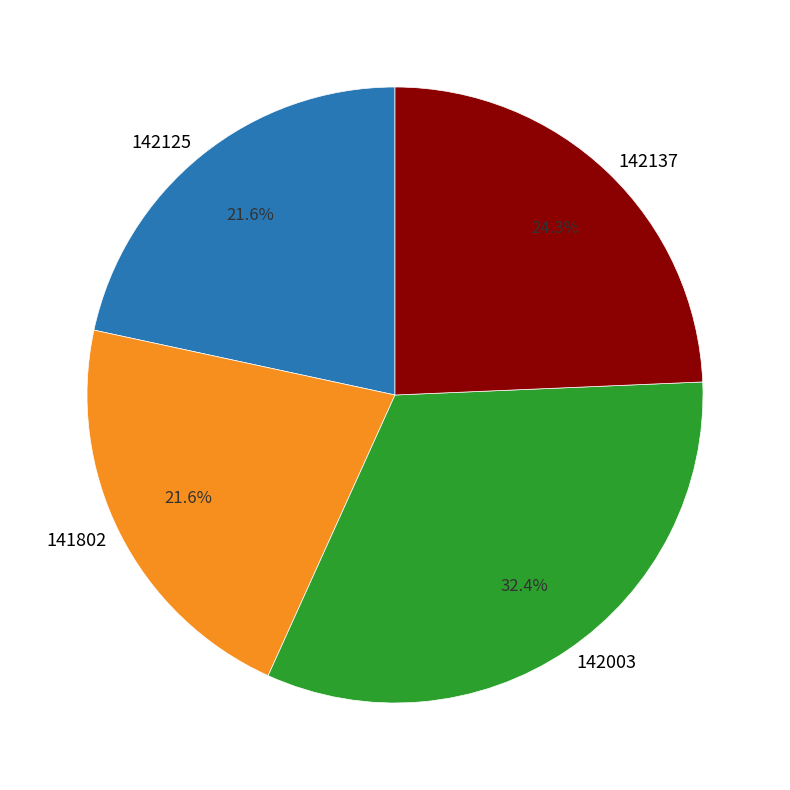

Combined, do 142003 and 142137 account for over 50%?

Yes